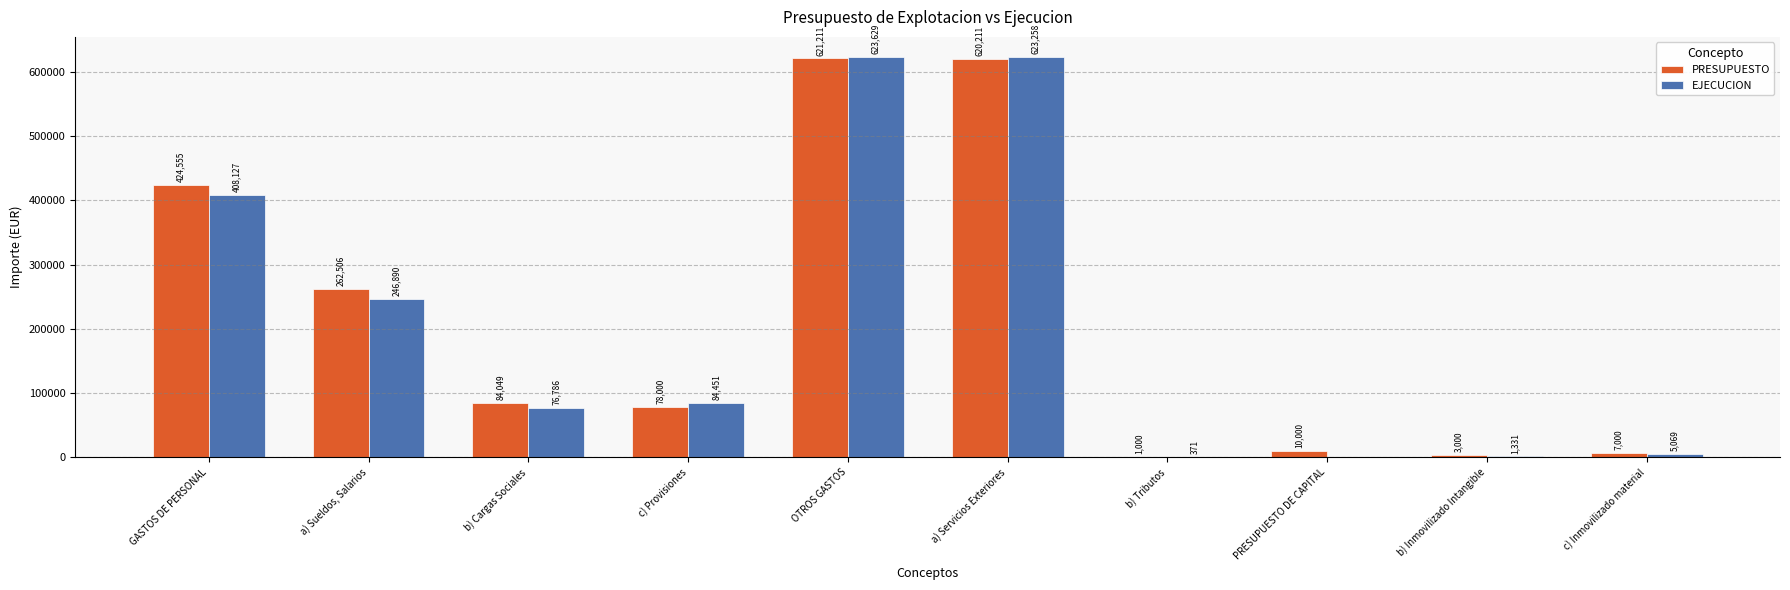

What is the maximum value shown in the chart?

623629.0